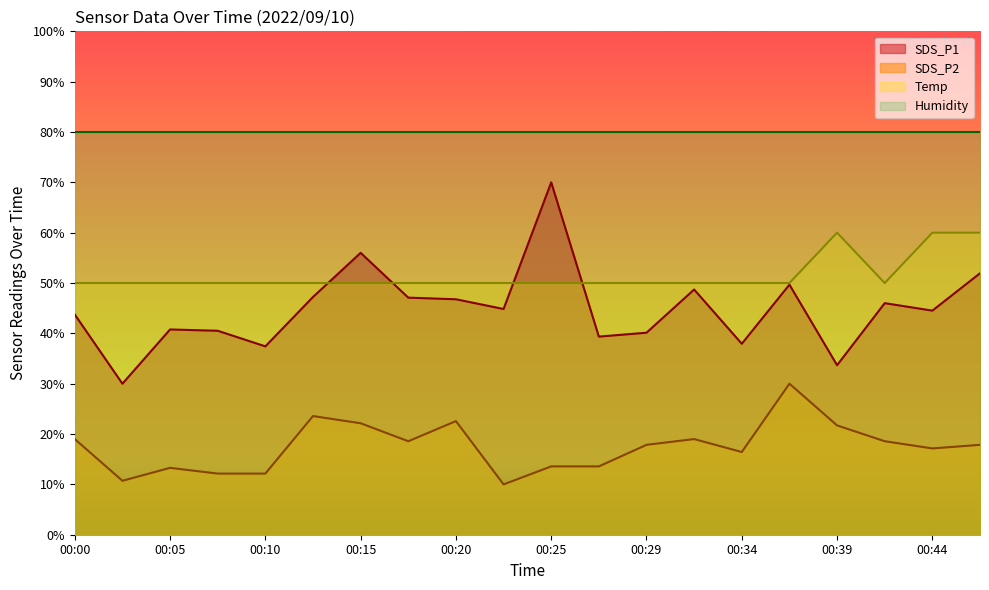

What is the highest value of the SDS_P2 series?

30.0